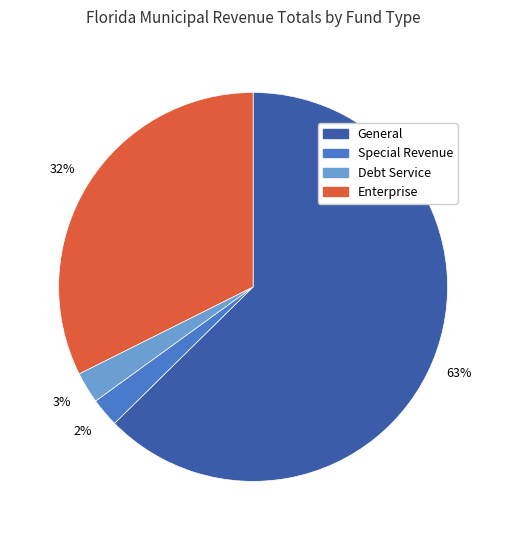

To the nearest percent, what is the average slice percentage?

25%